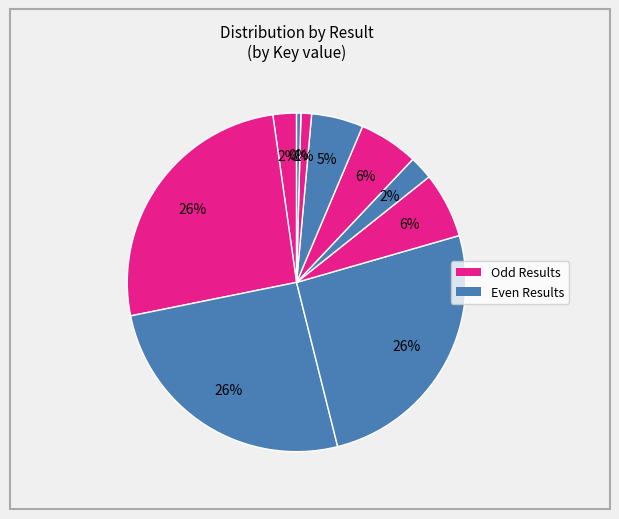

Count the number of slices in the pie.

10